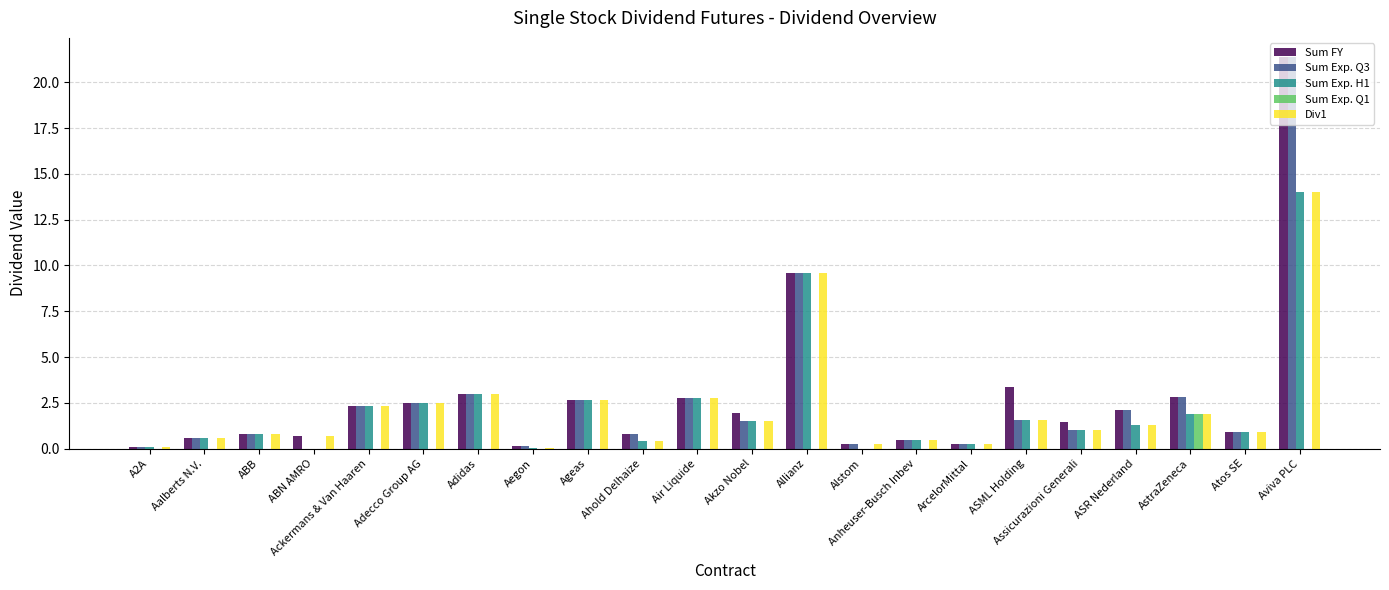

What is the sum of all Div1 values?

48.6